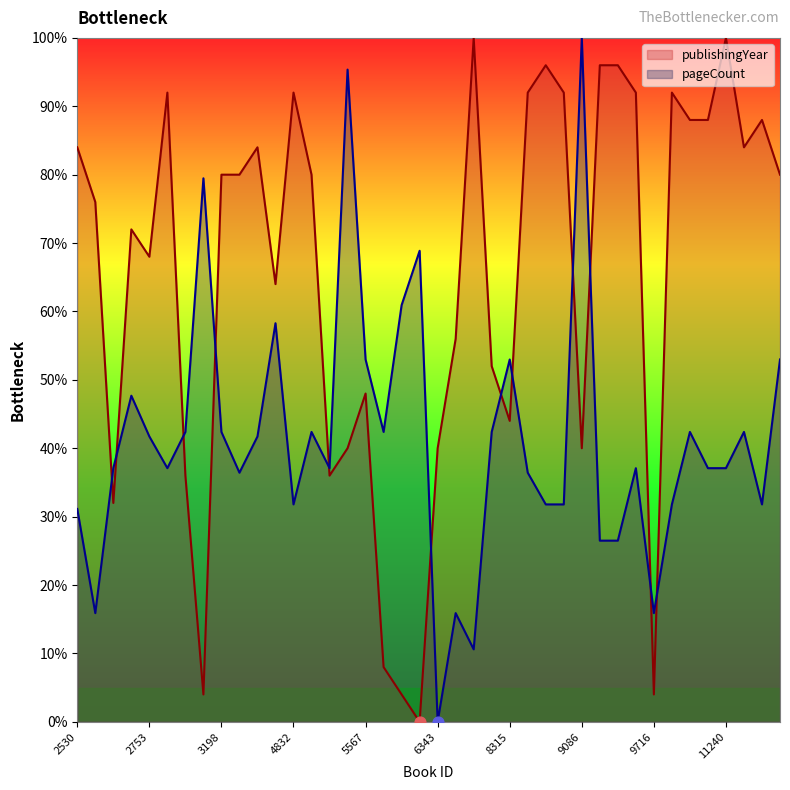

At how many categories does at least one series exceed 44?

34